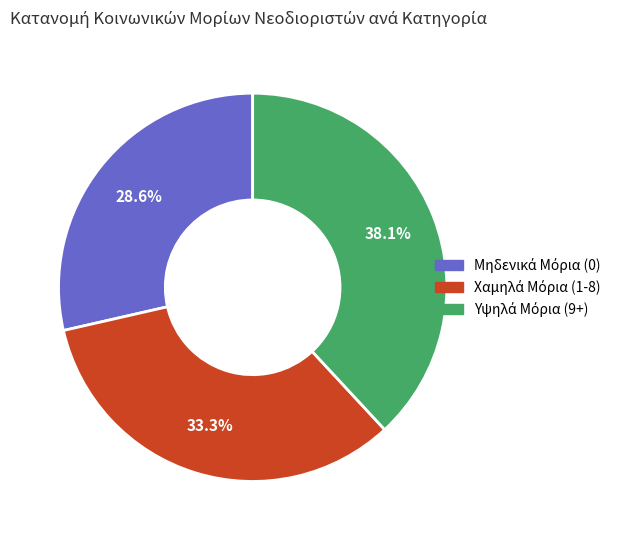

Is there a majority slice in this chart?

No